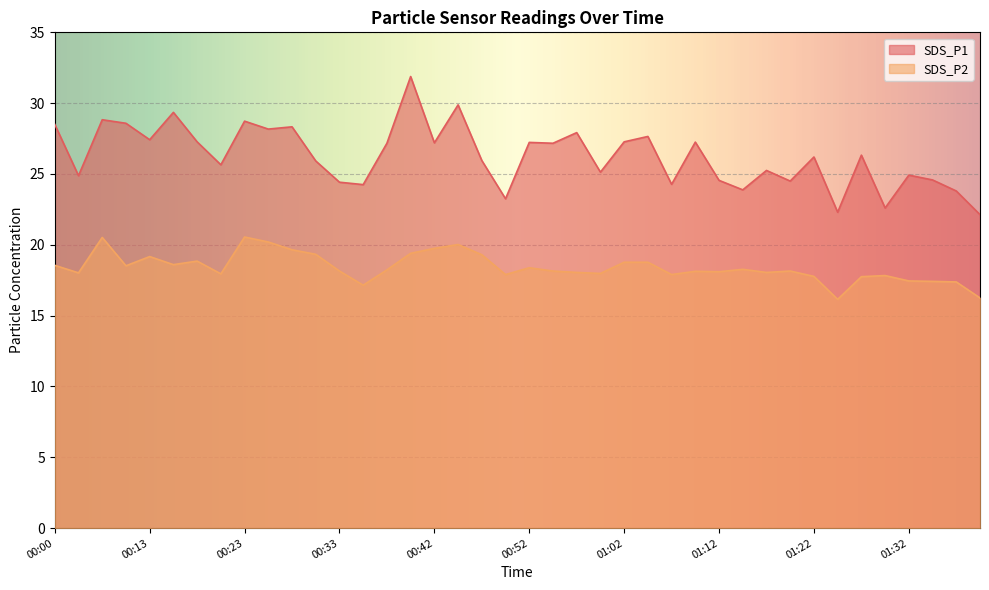

True or false: SDS_P1 and SDS_P2 intersect in this chart.

False